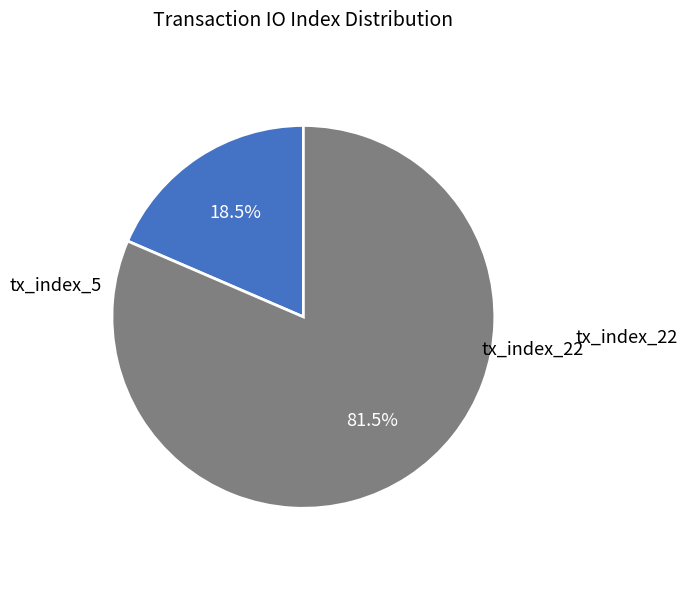

Rank the categories by value from highest to lowest.

tx_index_22, tx_index_5